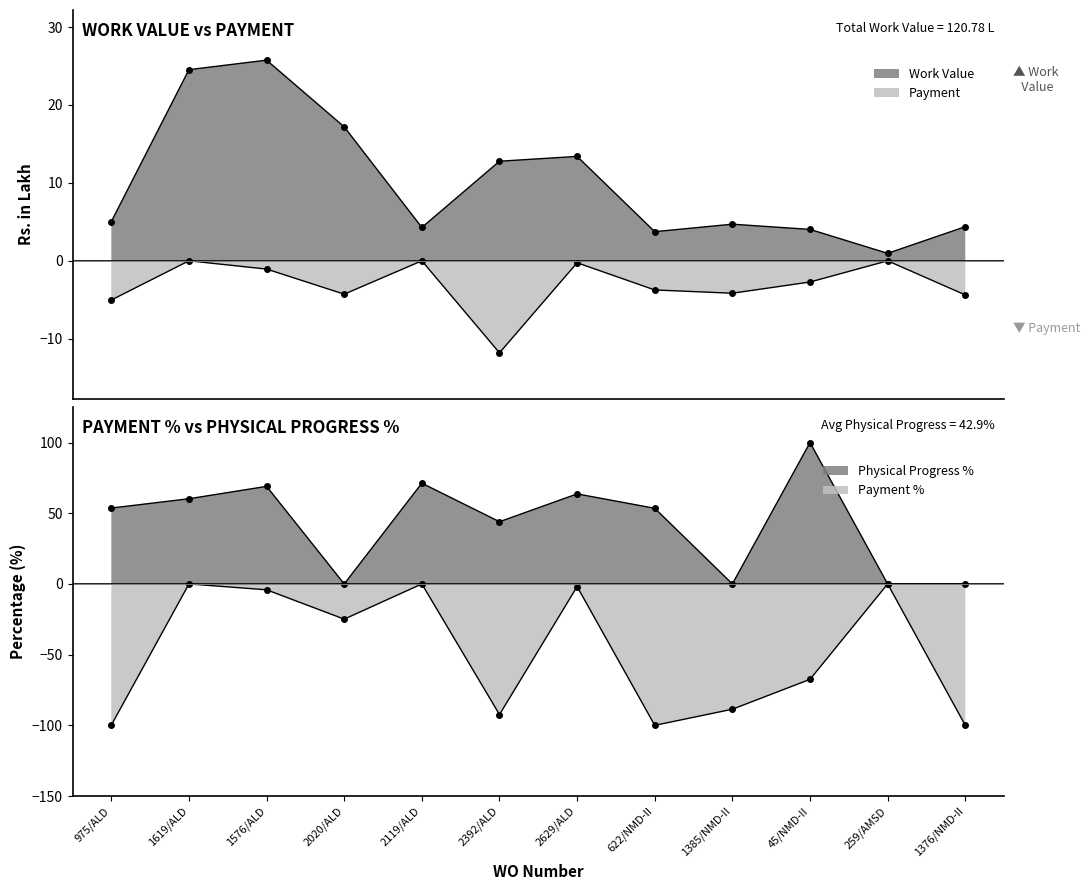

True or false: Physical Progress % has a value of 15.1 at 2392/ALD.

False